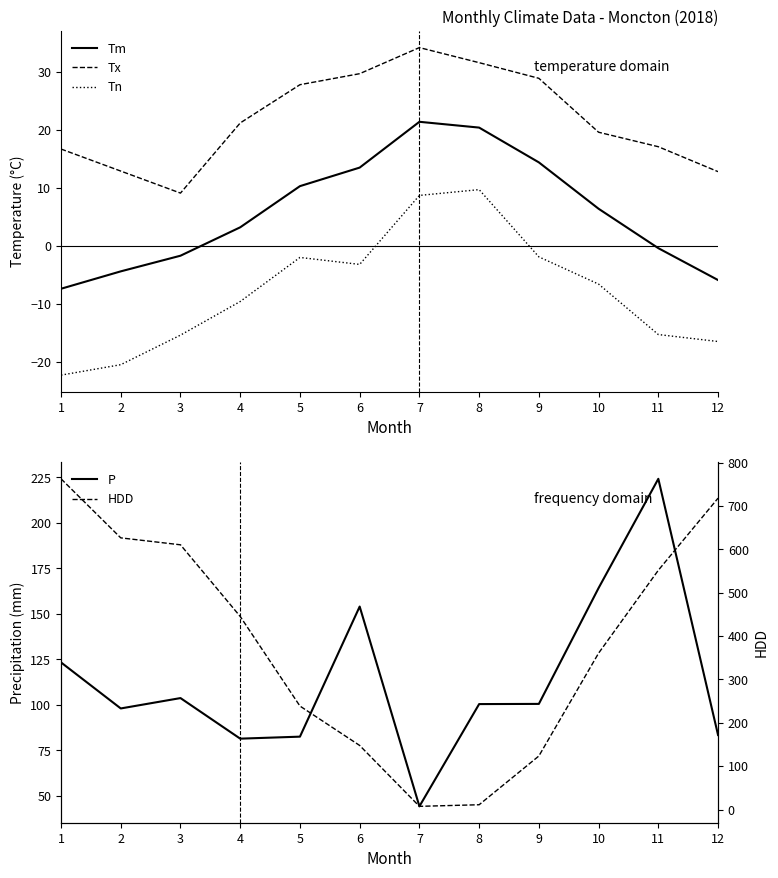

Where do HDD and P first cross each other?

5 and 6